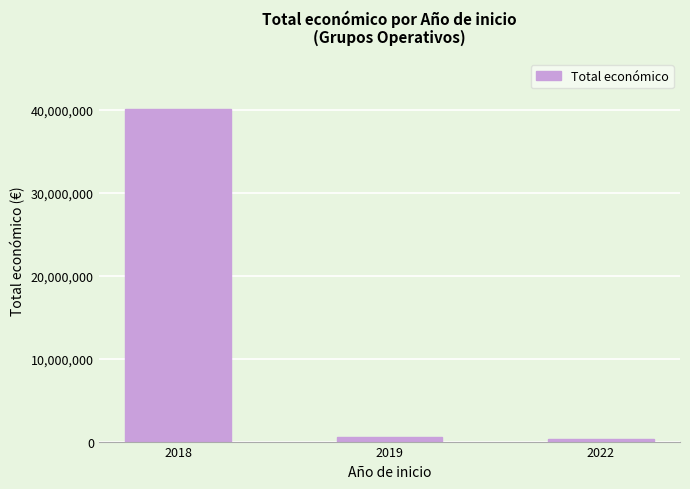

Is it true that the value at 2022 is 352350?

True